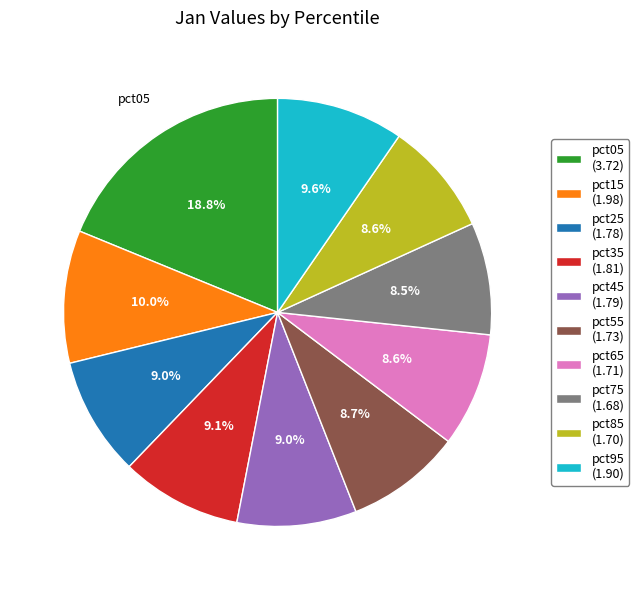

To the nearest percent, what portion does pct55 represent?

9%